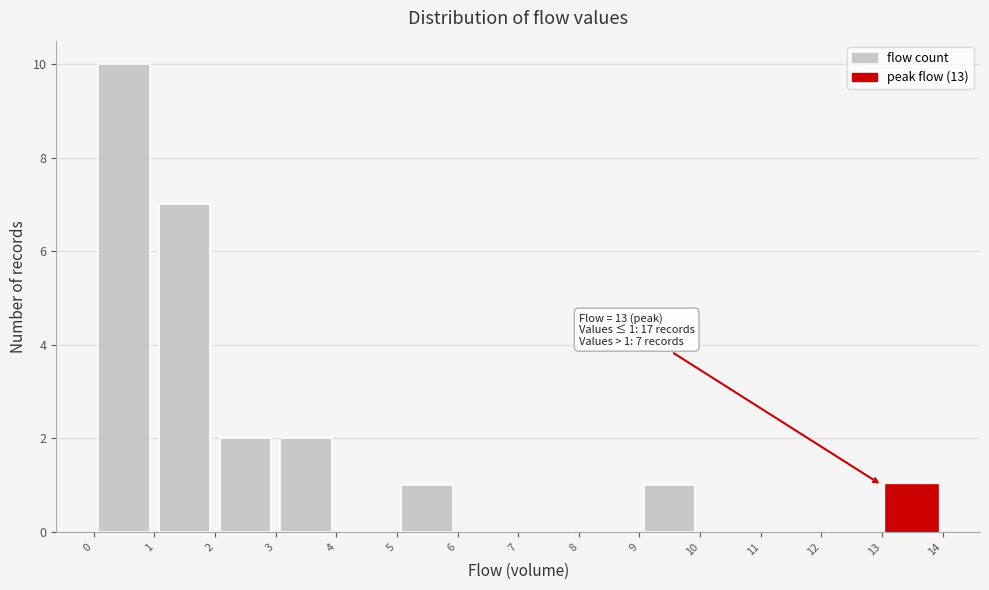

Over which range of the x-axis is the bar tallest?

0 to 1